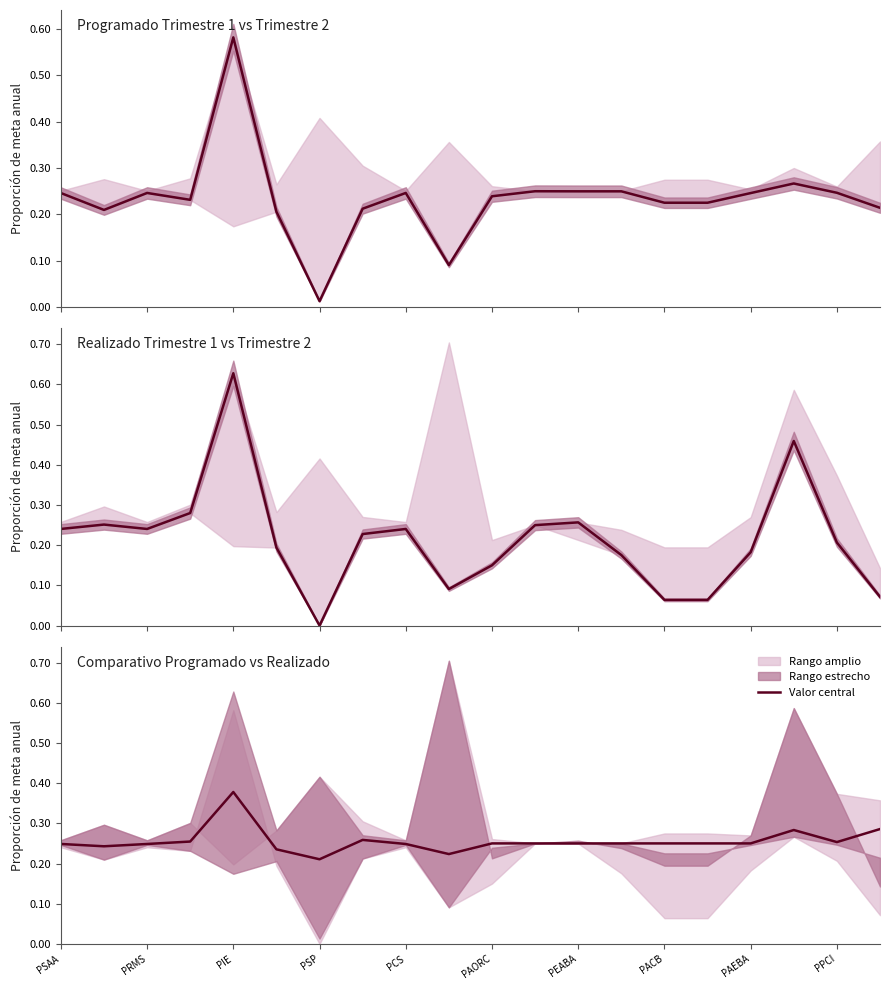

How many values are between 0 and 1?

20